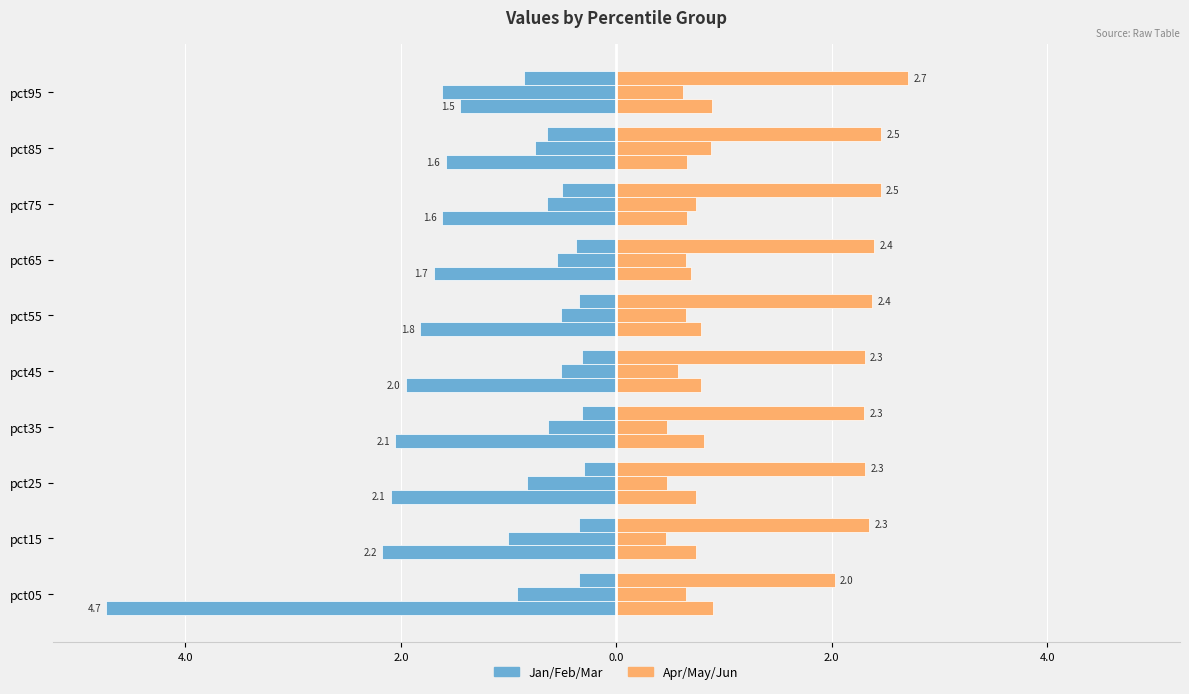

True or false: Apr has a value of 0.8 at pct45.

True